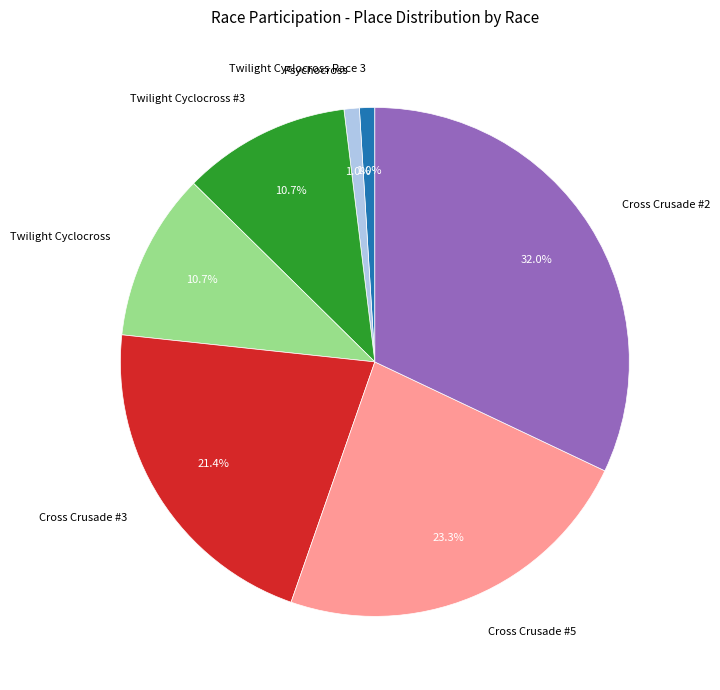

Is Cross Crusade #5 the majority of the pie?

No